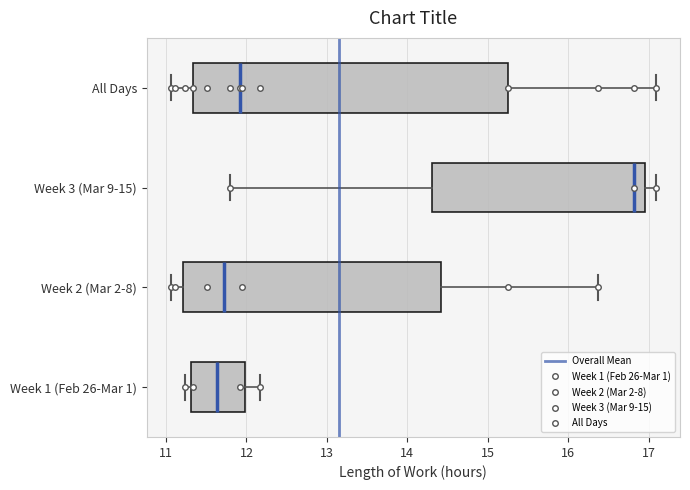

Reading bottom to top, read every box against the x-axis: the position of its median line, the range the box covers, and the ends of its whiskers. The values are not printed on the chart, so give them approximately, as read against the axis.

Week 1 (Feb 26-Mar 1): median 11.6, box 11.3 to 12.0, whiskers 11.2 to 12.2
Week 2 (Mar 2-8): median 11.7, box 11.2 to 14.4, whiskers 11.1 to 16.4
Week 3 (Mar 9-15): median 16.8, box 14.3 to 17.0, whiskers 11.8 to 17.1
All Days: median 11.9, box 11.3 to 15.3, whiskers 11.1 to 17.1